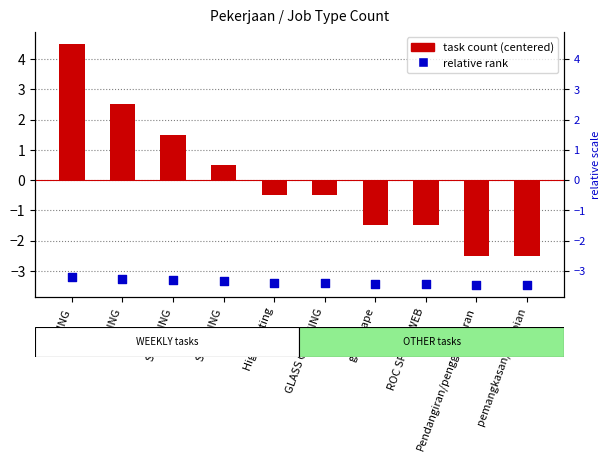

What is the total value across all series at SWEEPING?

-2.9